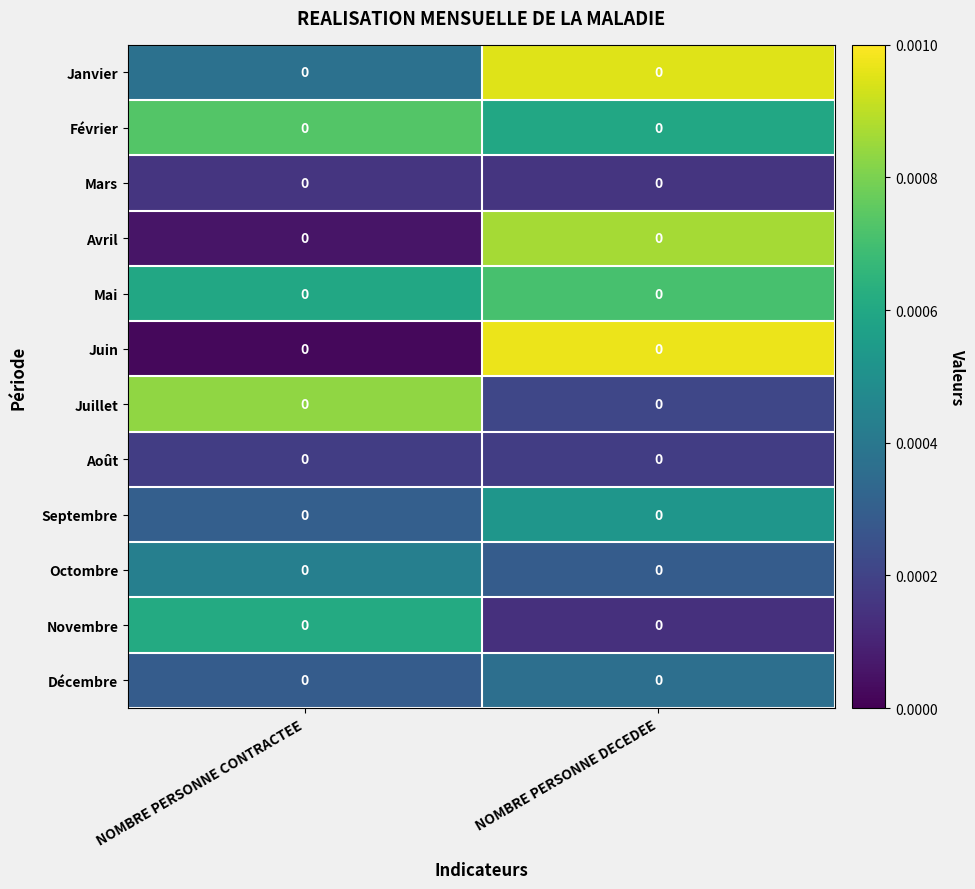

At NOMBRE PERSONNE DECEDEE, list the series in order from smallest to largest.

Novembre, Mars, Août, Juillet, Octombre, Décembre, Septembre, Février, Mai, Avril, Janvier, Juin